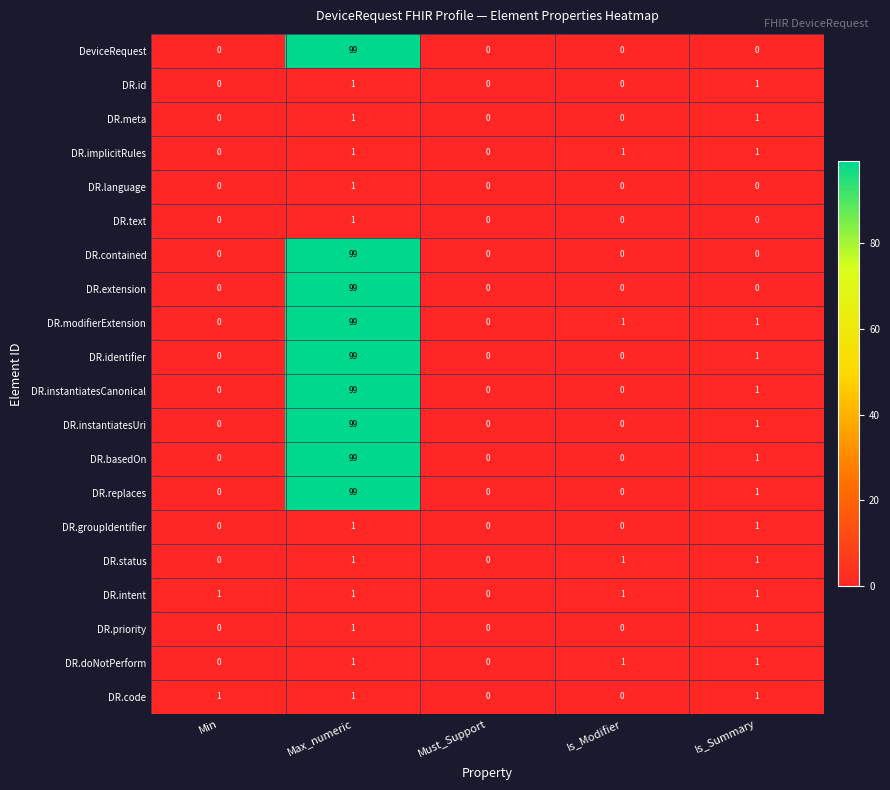

What is the highest value of the DR.instantiatesCanonical series?

99